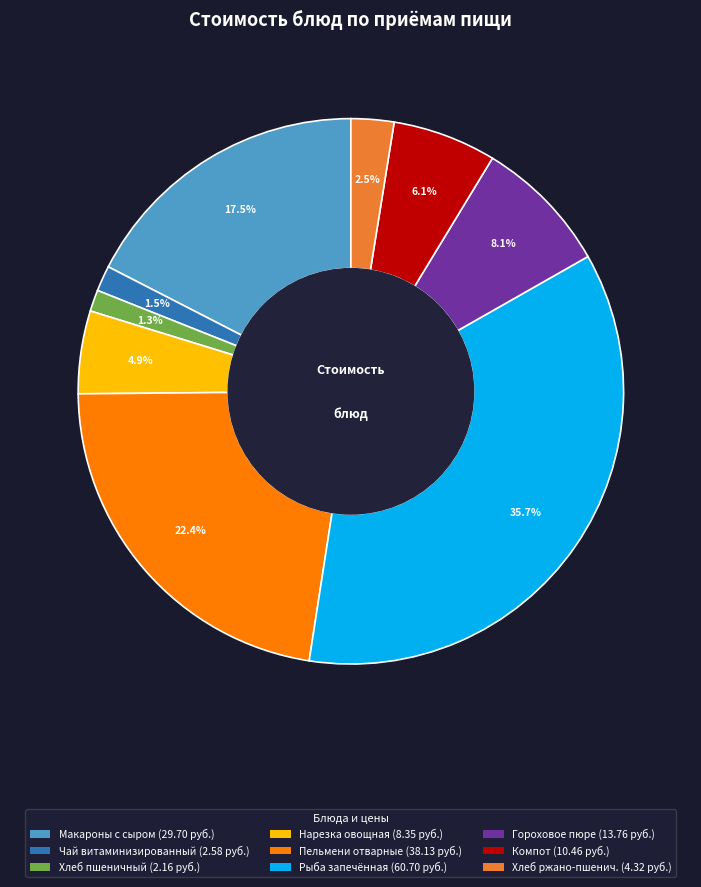

Does any single category account for the majority?

No